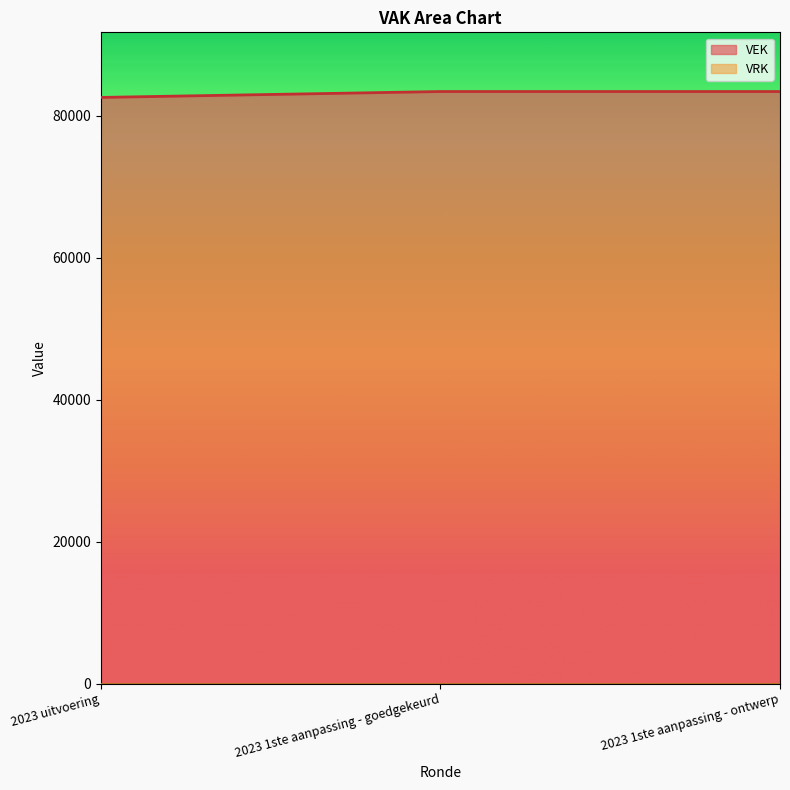

How many data points are less than 83437?

1